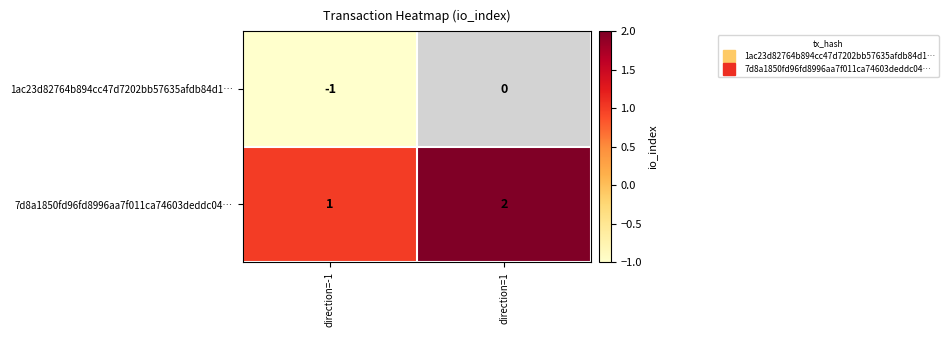

Which series has the largest total across all categories?

7d8a1850fd96fd8996aa7f011ca74603deddc04…